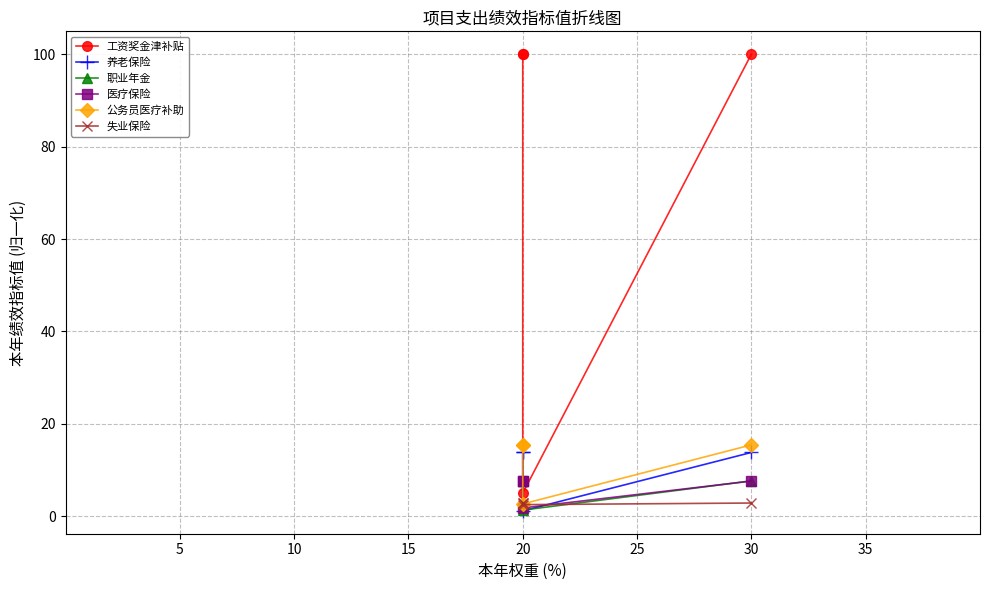

Is this an area chart (filled region under the line)?

No